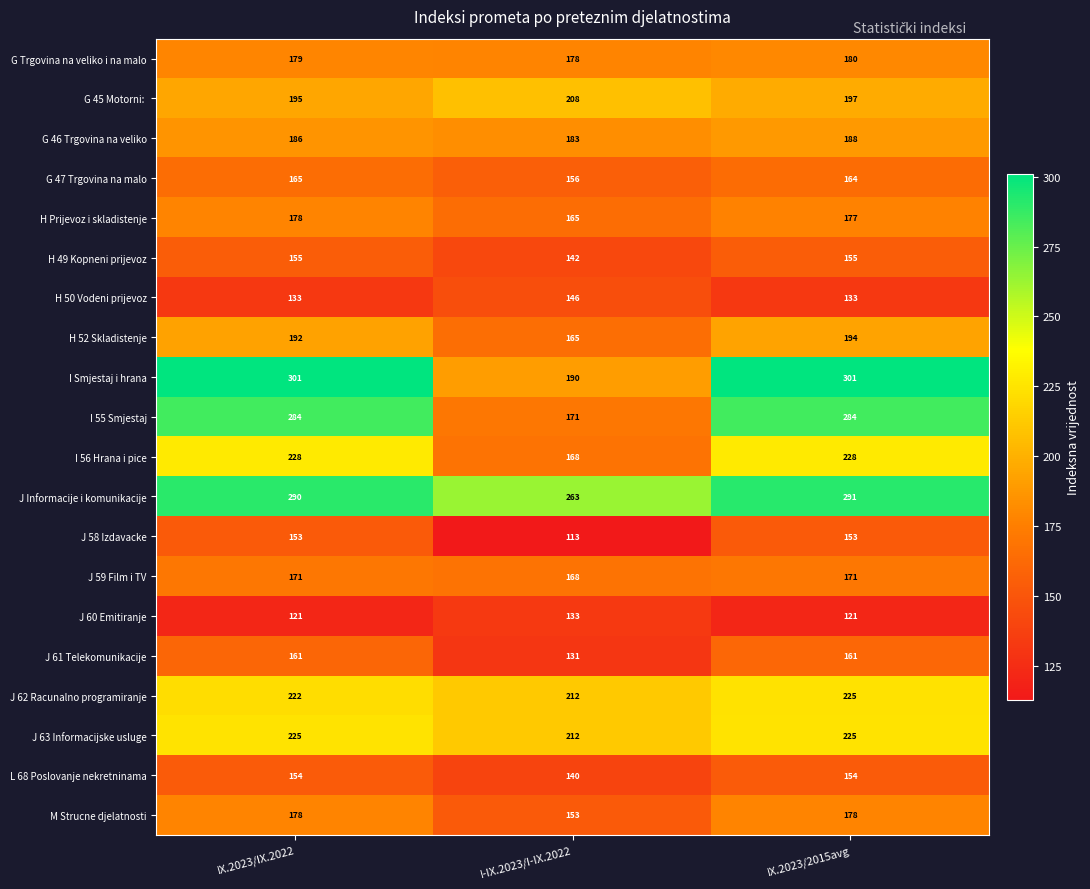

At how many categories does at least one series exceed 270?

2